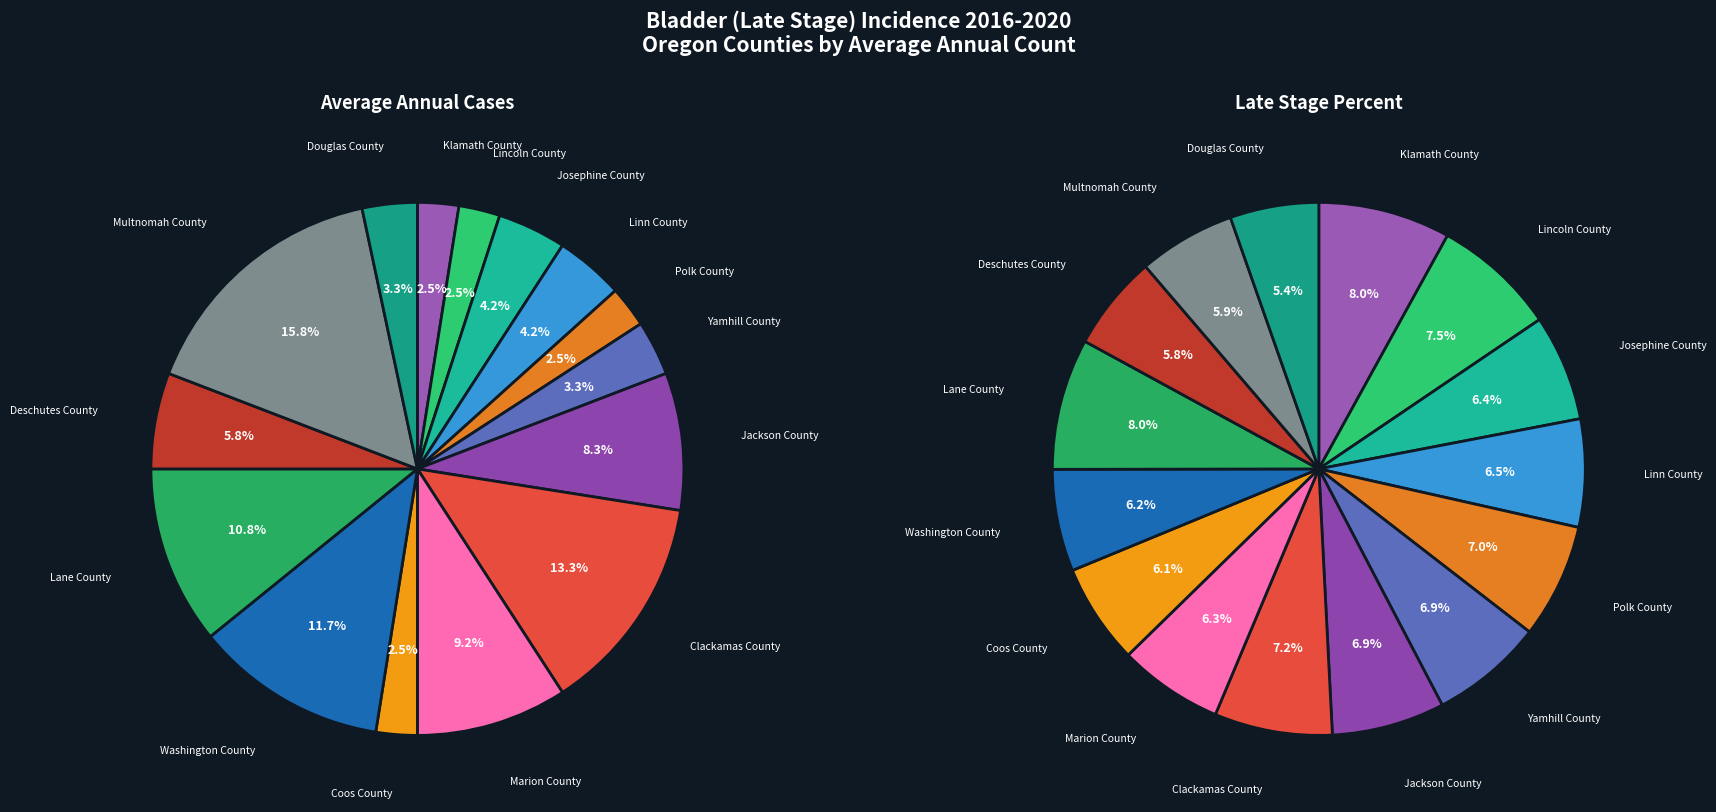

What is the ratio of the value at Yamhill County to the value at Douglas County?

1.0